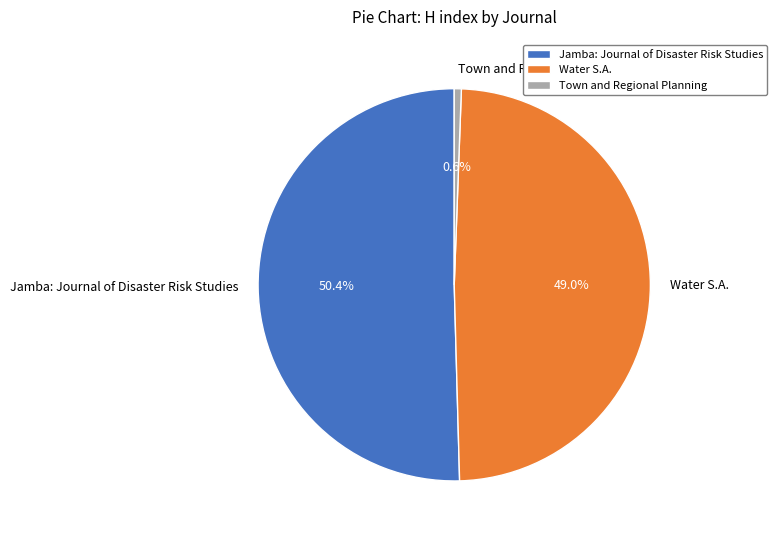

What portion of the pie excludes Jamba: Journal of Disaster Risk Studies?

49.6%